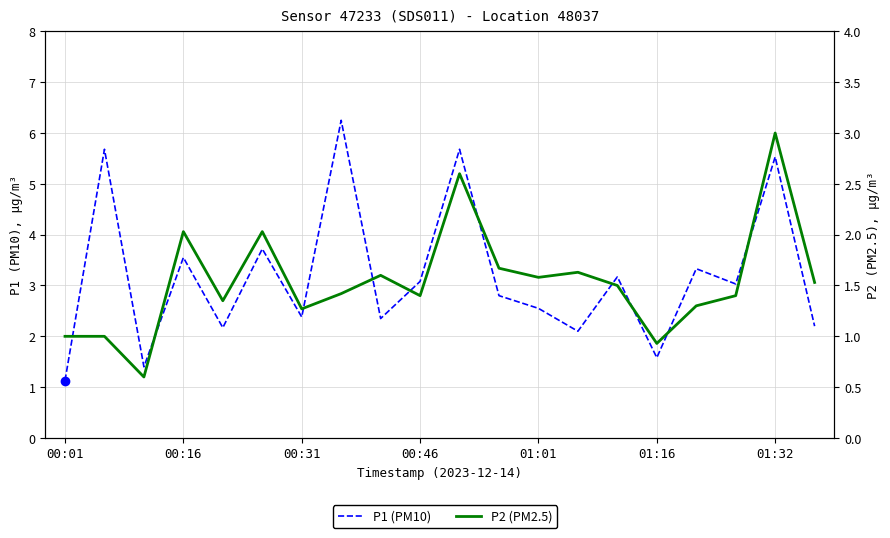

True or false: P1 (PM10) and P2 (PM2.5) intersect in this chart.

False